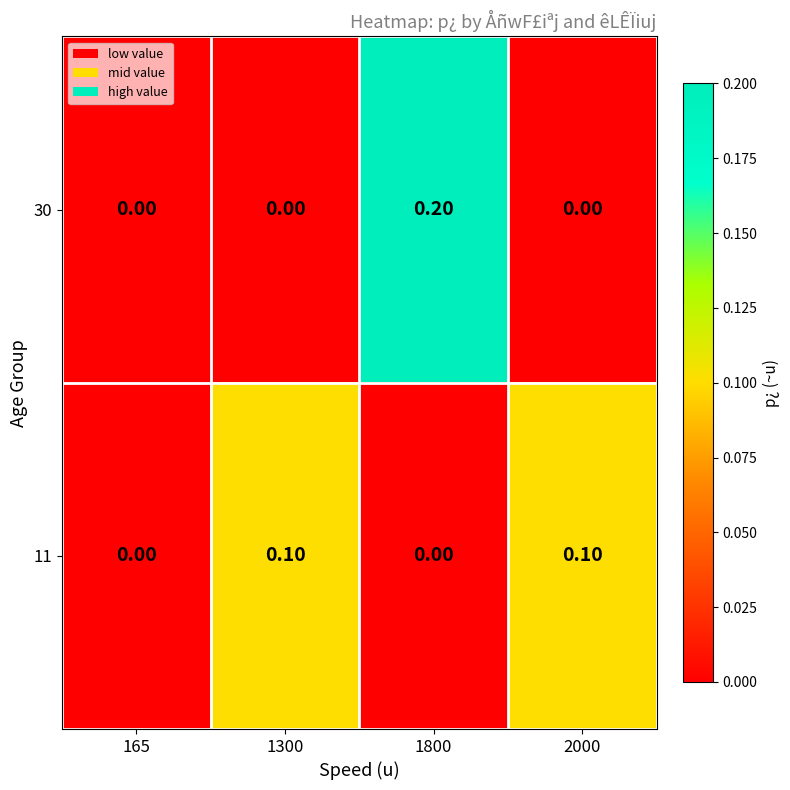

At 1800, list the series in order from largest to smallest.

30, 11